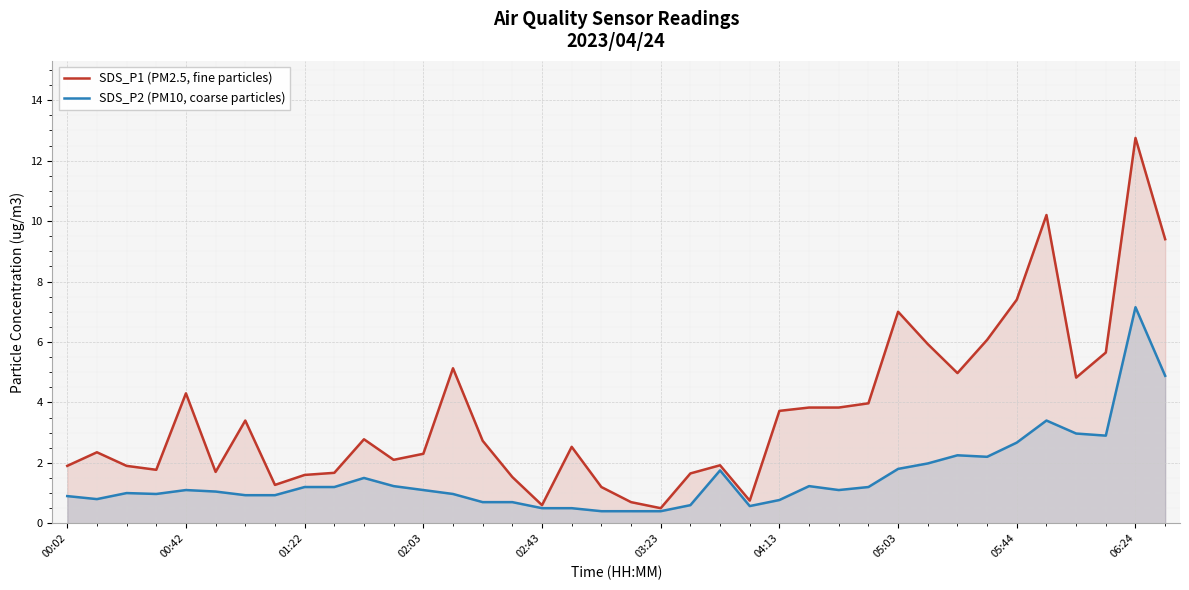

List the series in order of their overall mean, highest first.

SDS_P1 (PM2.5, fine particles), SDS_P2 (PM10, coarse particles)